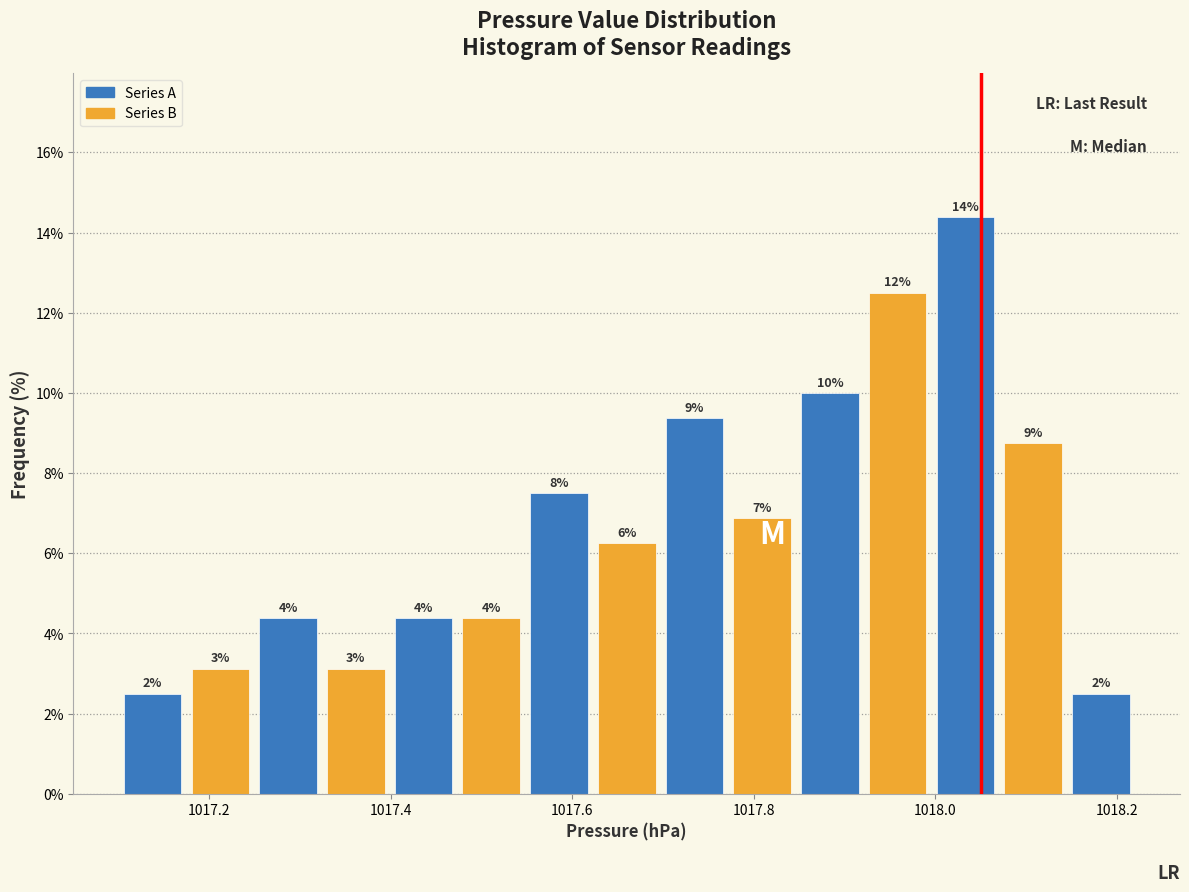

Around what value on the x-axis is the tallest bar? Give the approximate position of its centre, as read against the axis.

1018.04